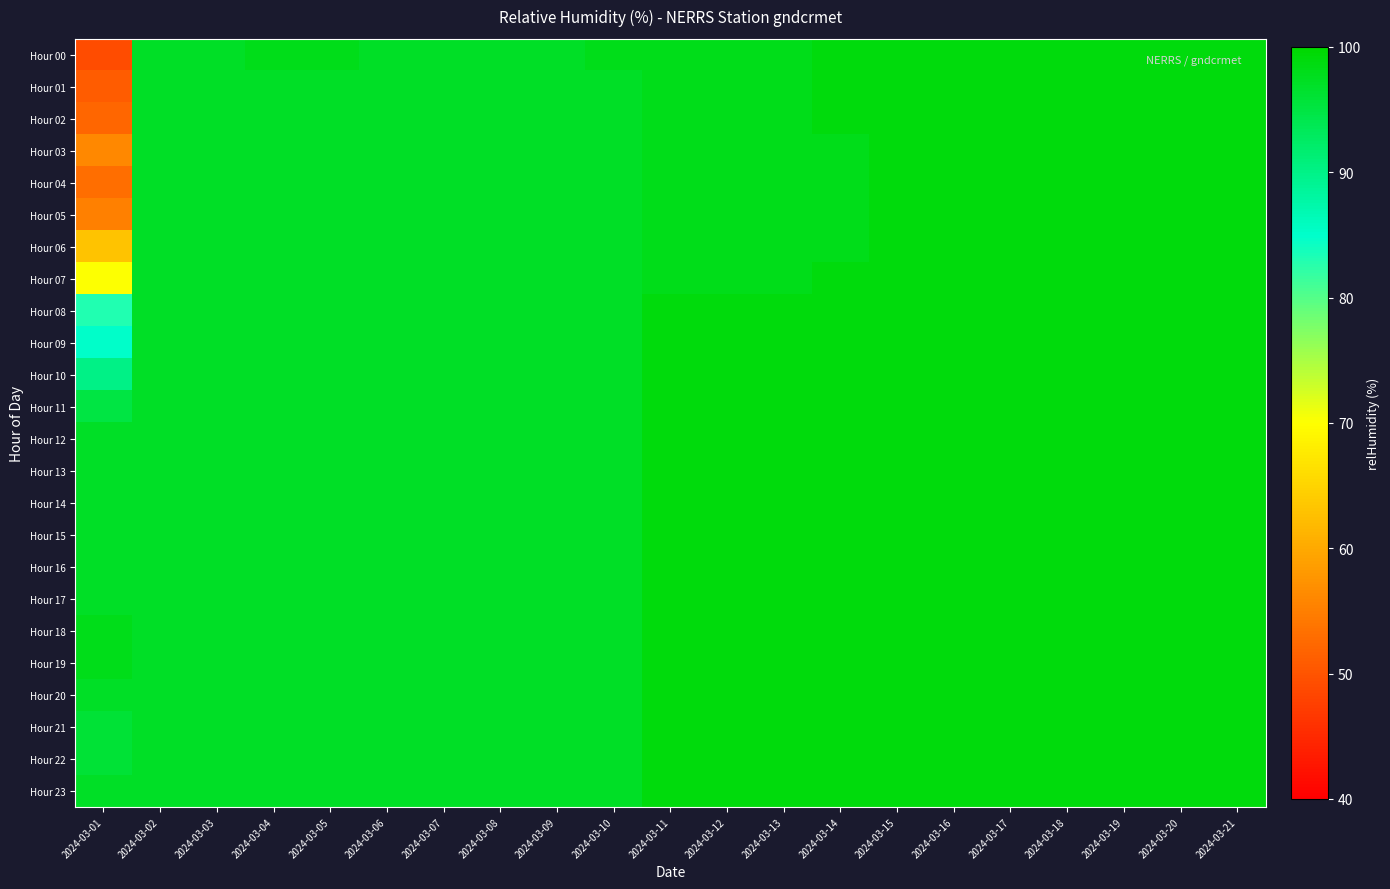

At which category is the sum across all series the highest?

2024-03-15